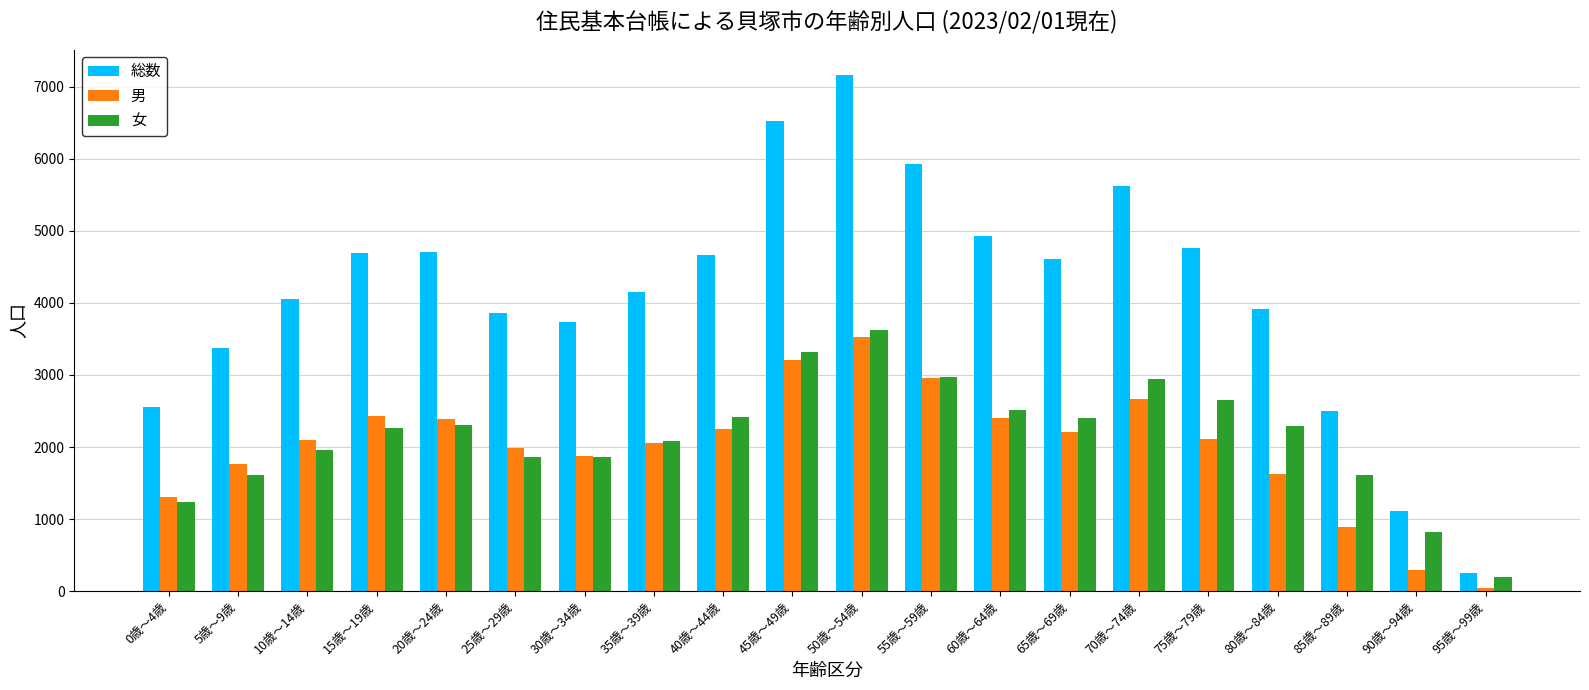

What is the difference between the maximum and minimum values in the 男 series?

3476